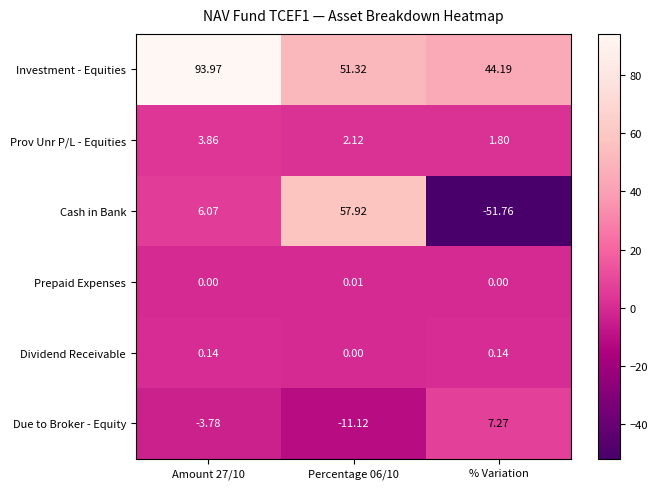

Is the value of Prepaid Expenses at Percentage 06/10 greater than the value of Prov Unr P/L - Equities at Amount 27/10?

No